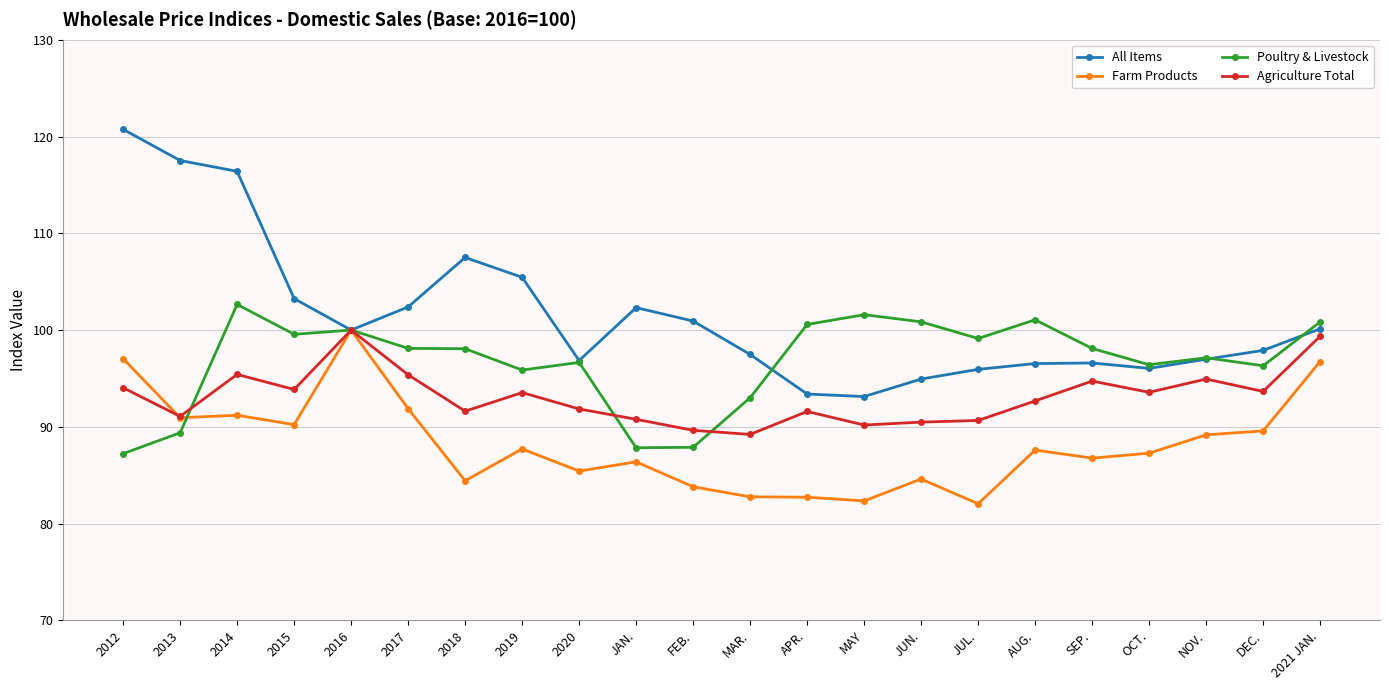

Read the All Items value at 2019.

105.5